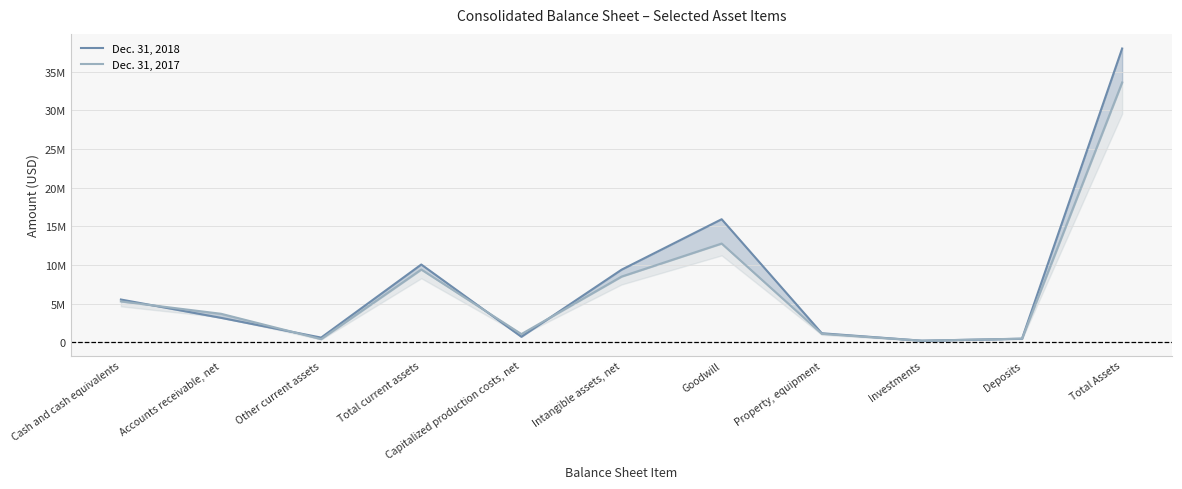

At which category does Dec. 31, 2018 reach its first local valley?

Other current assets